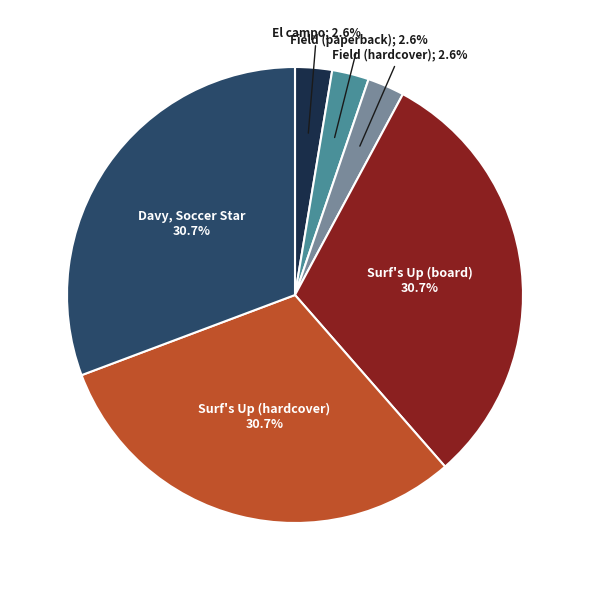

Does any single category account for the majority?

No